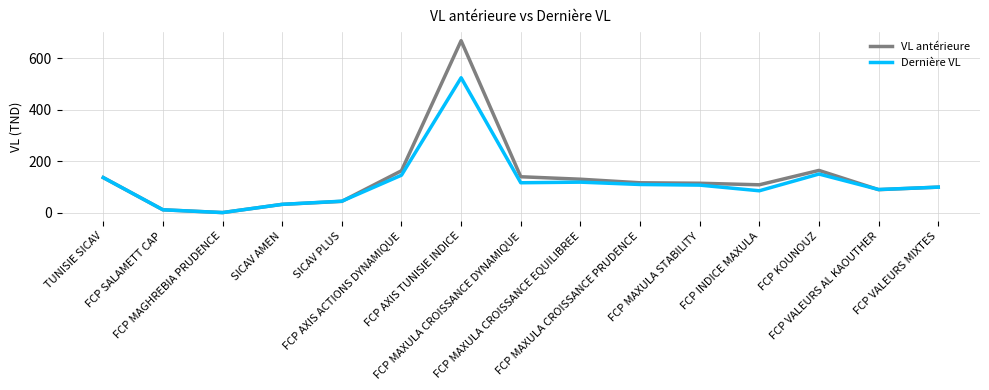

Which series has the widest spread of values?

VL antérieure